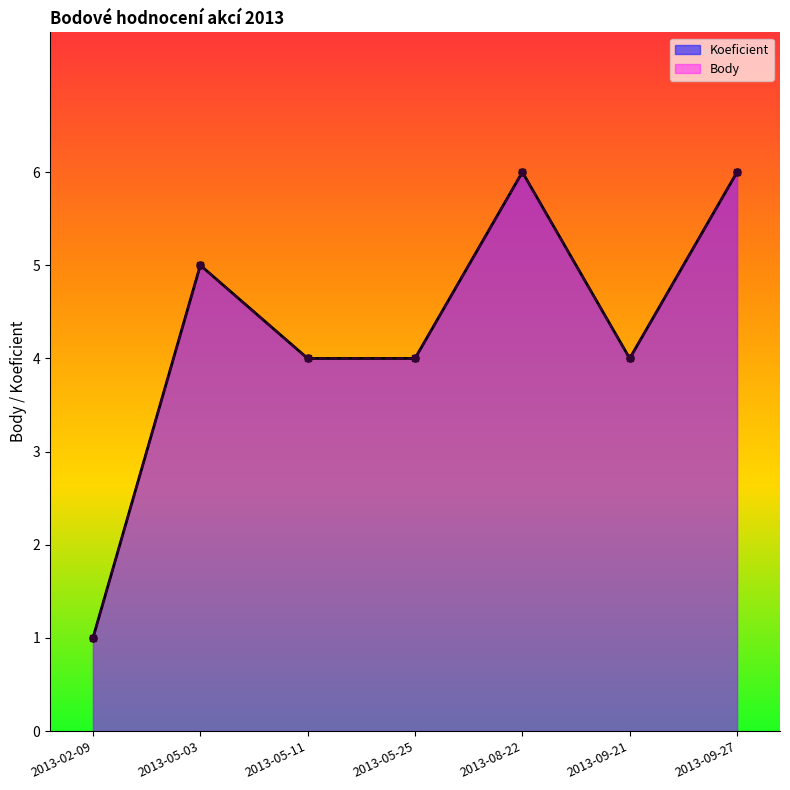

At which category does the chart reach its peak across all series?

2013-08-22